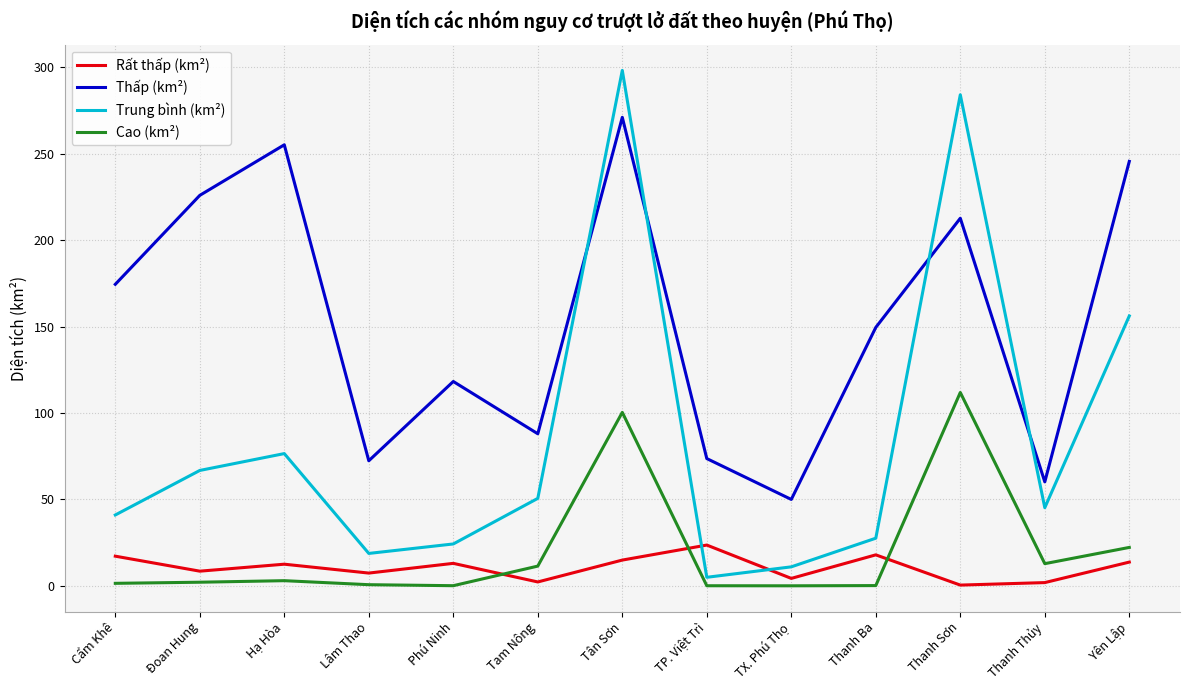

Which series has the largest range (max minus min)?

Trung bình (km²)